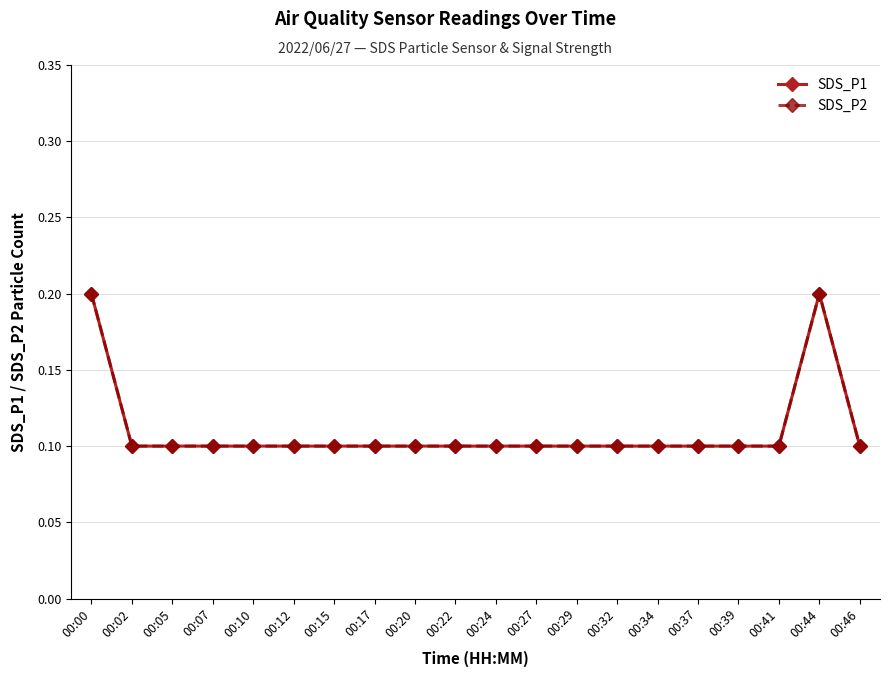

Count the SDS_P1 values in the range 0 to 1.

20